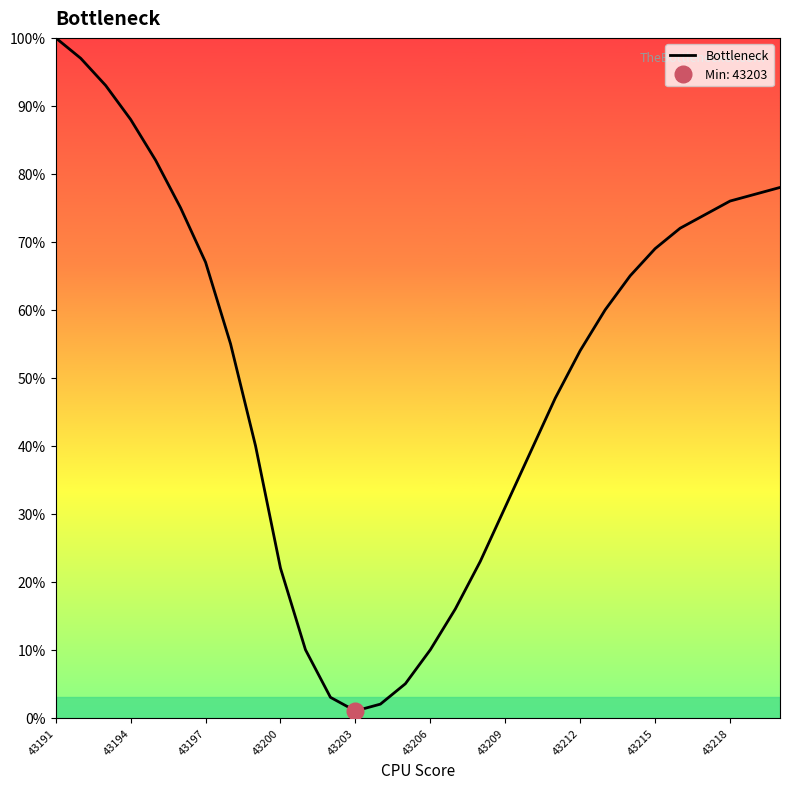

Is it true that the value at 11 is 4?

False